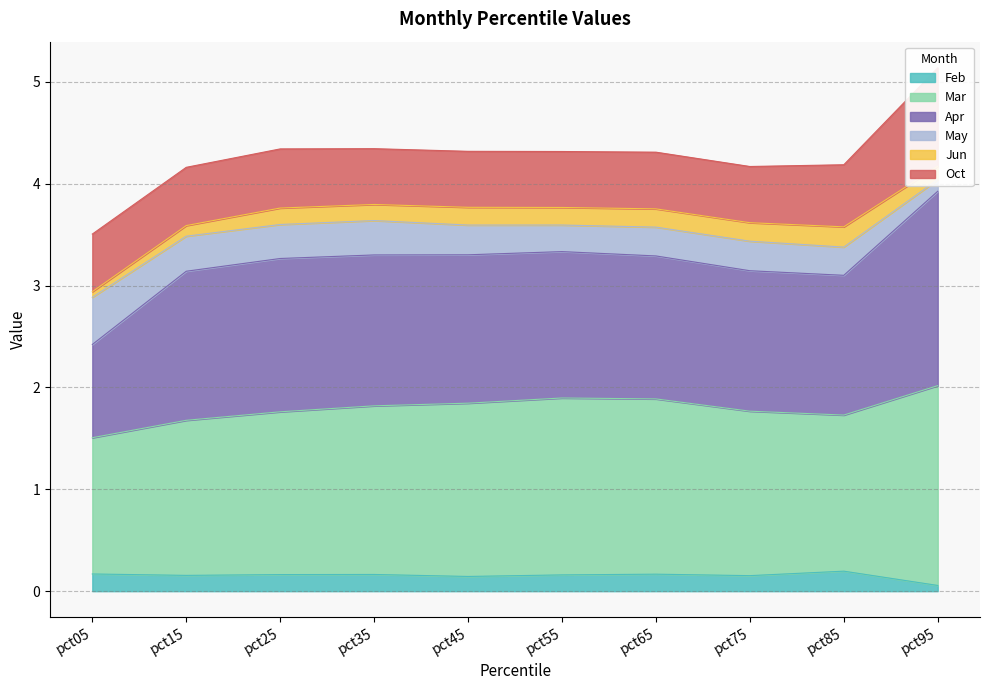

True or false: Mar and Apr intersect in this chart.

False